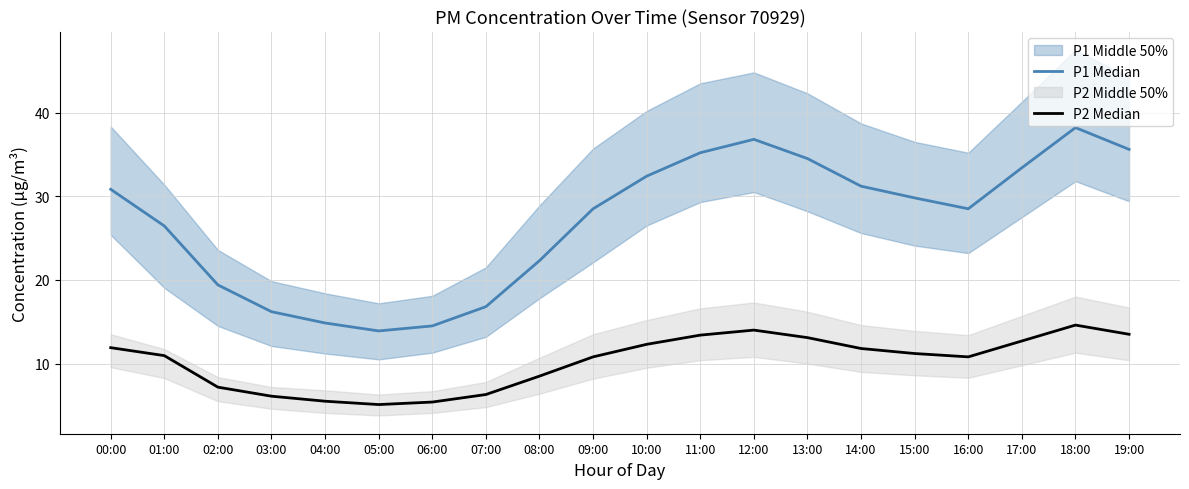

What is the label of the 2nd point from the right?

18:00